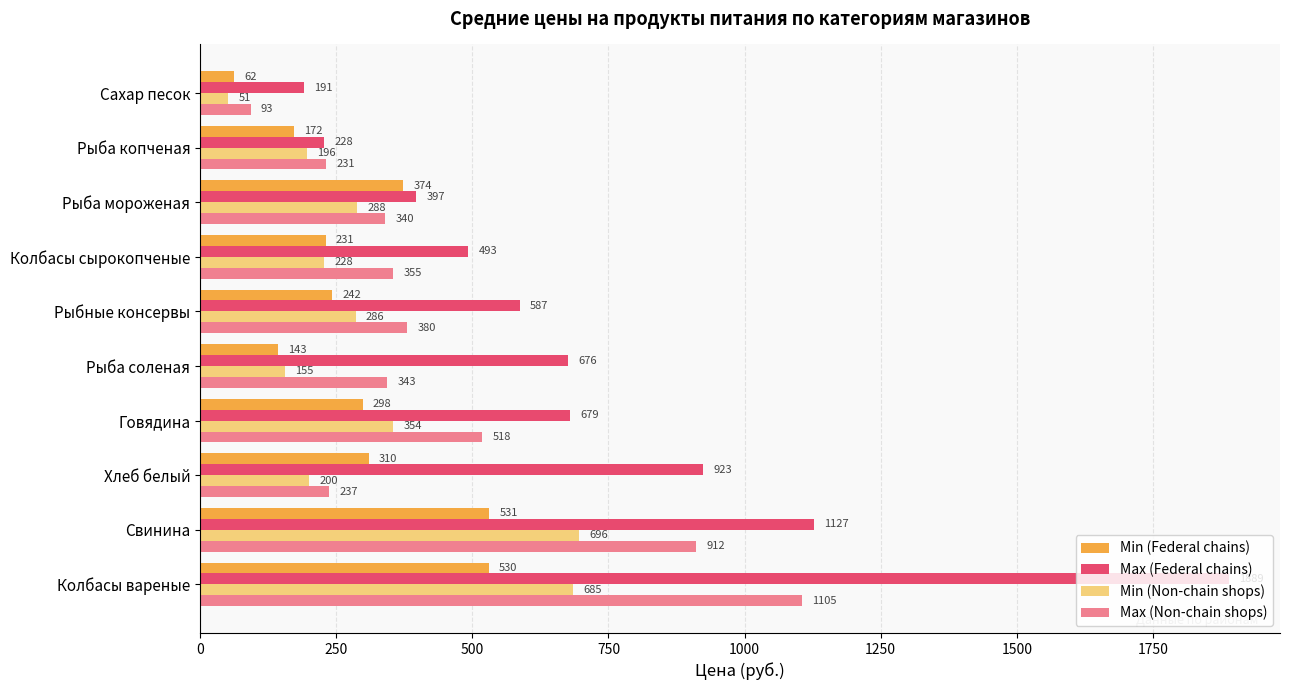

Is the value of Max (Federal chains) at Рыбные консервы greater than the value of Min (Non-chain shops) at Рыба соленая?

Yes